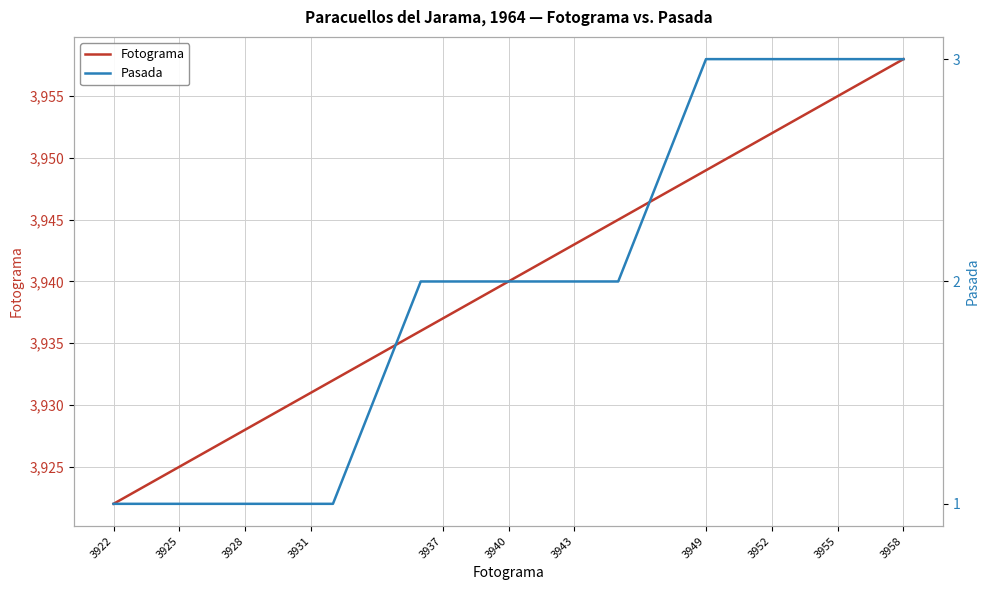

What is the minimum value for Fotograma?

3922